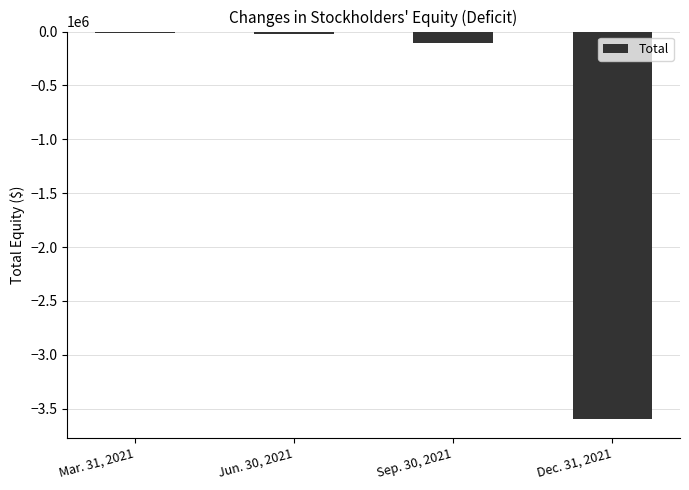

What is the sum of the values at Sep. 30, 2021 and Mar. 31, 2021?

-114063